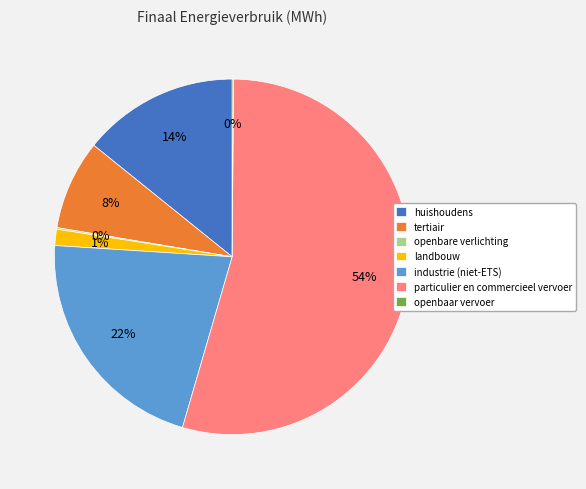

Between industrie (niet-ETS) and tertiair, which is larger?

industrie (niet-ETS)